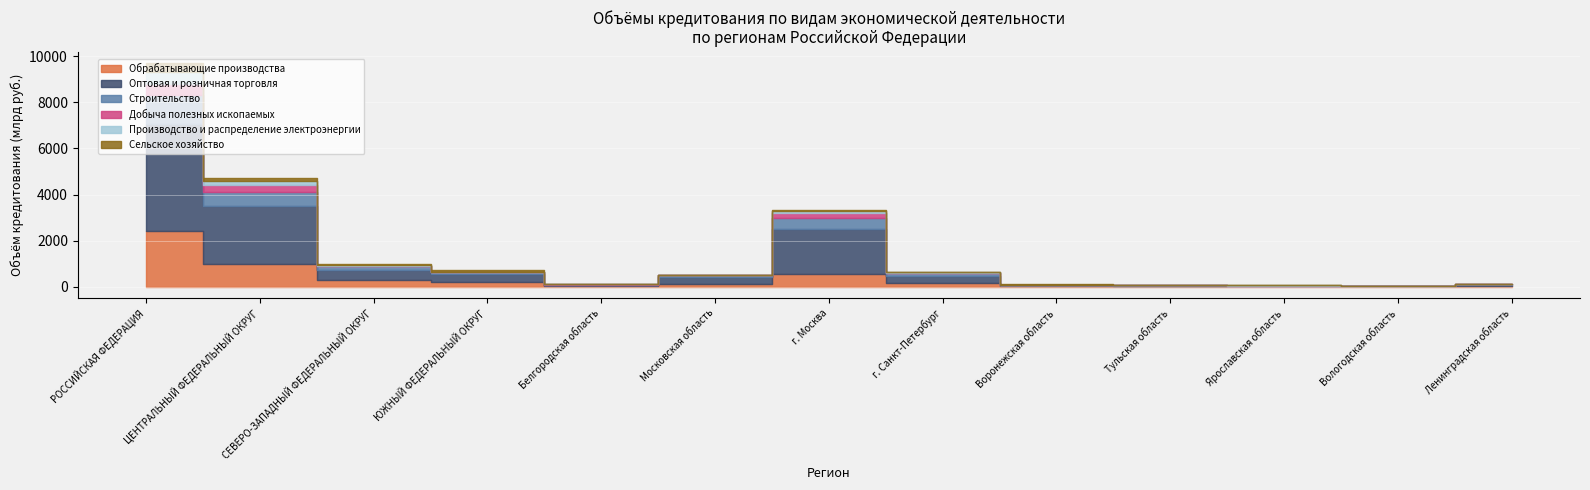

Reading left to right, extract all data points from this chart.

Обрабатывающие производства: 2437284	985141	288393	204599	49990	127180	553953	181052	35951	24281	21581	21362	20193
Оптовая и розничная торговля: 4638939	2520500	421254	358723	12014	306385	1942968	302933	51463	26674	19029	15914	32237
Строительство: 1247140	589842	167660	58569	9650	63834	467363	106085	5255	5861	3213	3189	43358
Добыча полезных ископаемых: 490148	327397	6593	2016	30135	855	241591	4038	28	151	470	5	20
Производство и распределение электроэнергии: 501117	153221	63297	24807	643	8315	85770	34491	2287	25065	10953	1636	5422
Сельское хозяйство: 399647	142819	31039	59542	25280	5359	23396	2068	20476	5227	1466	3917	10049